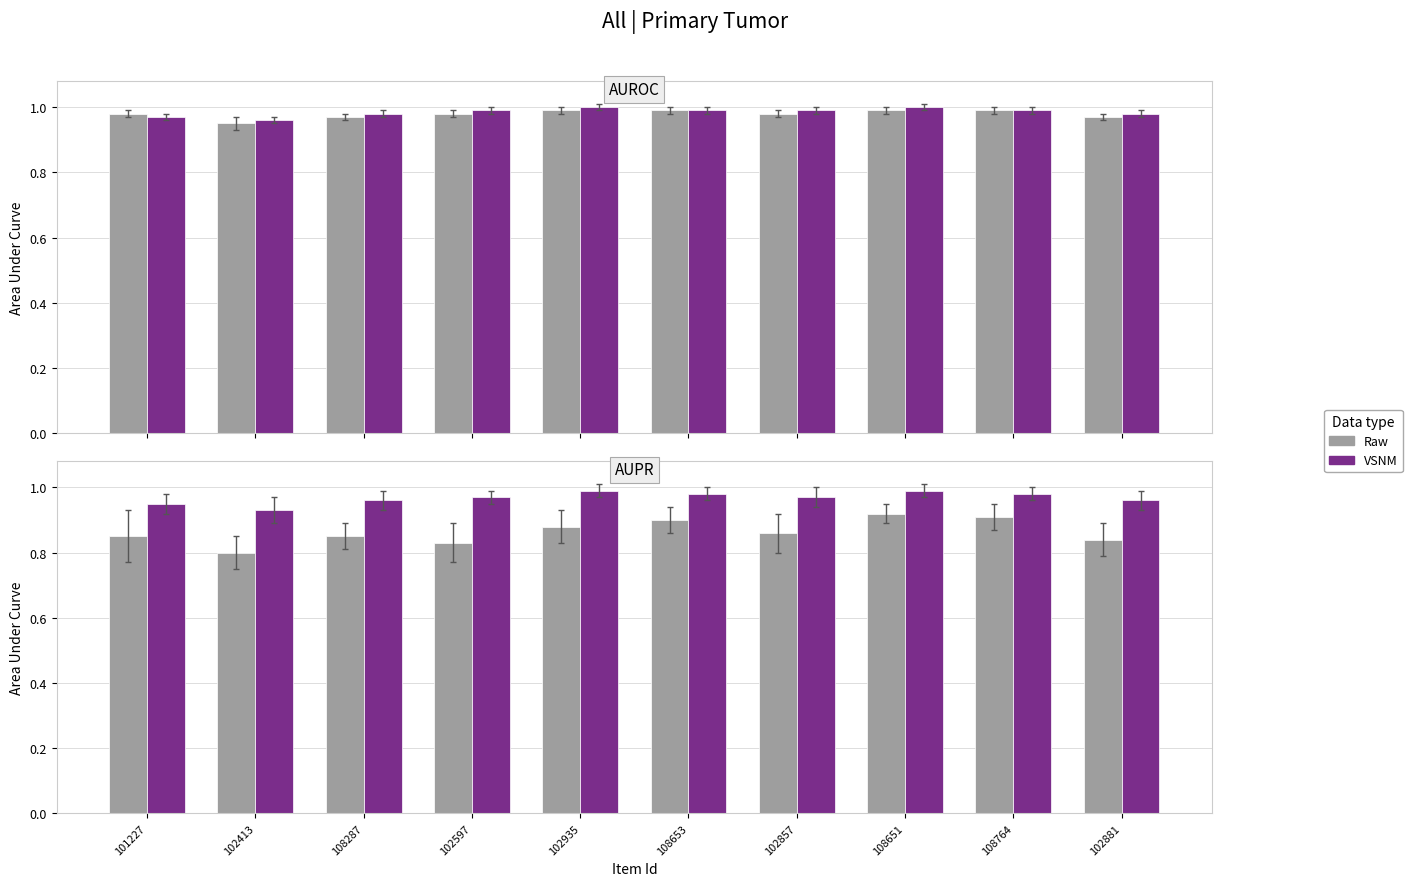

Read the VSNM value at 102413.

0.9